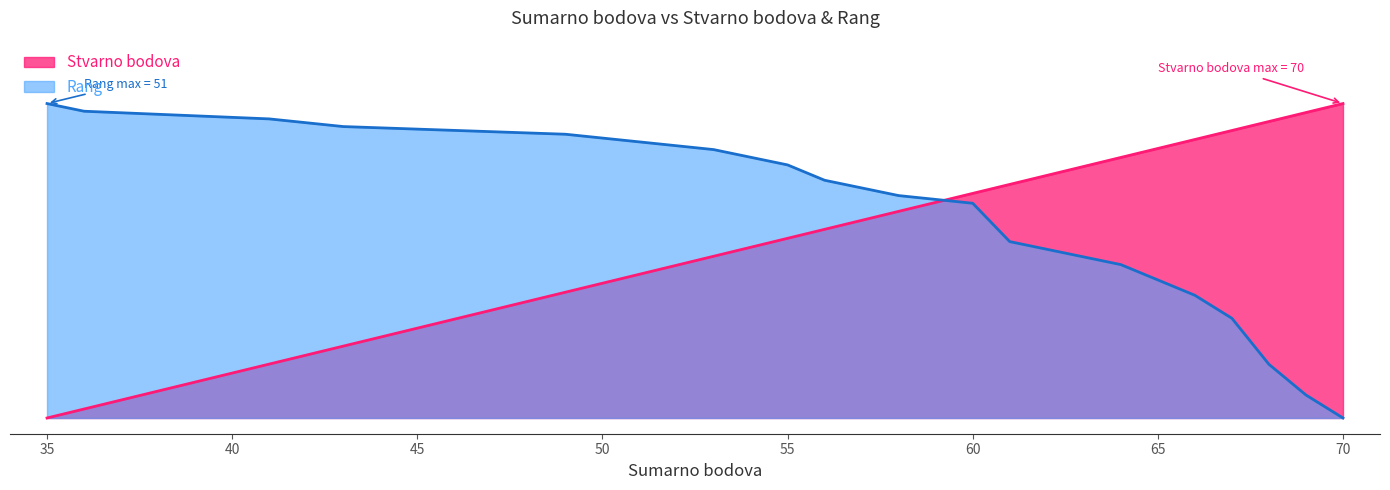

Where do Rang and Stvarno bodova first cross each other?

58 and 60